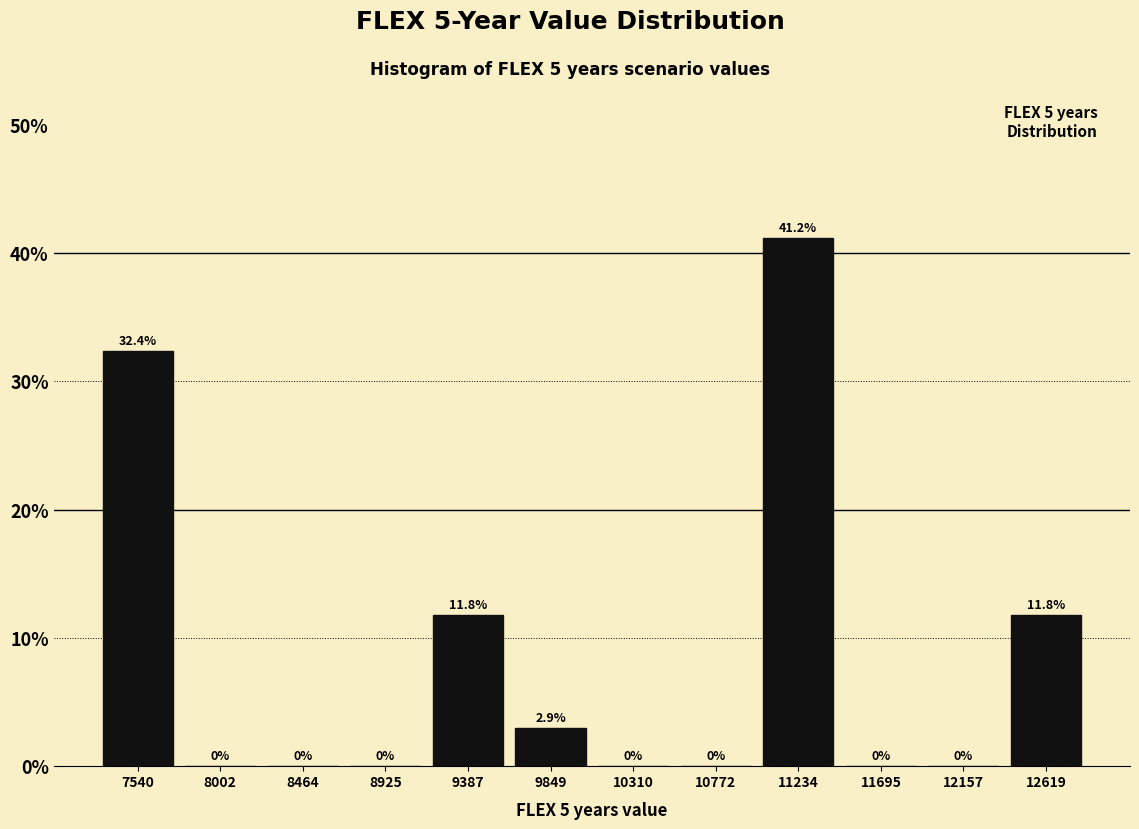

Reading left to right, transcribe this chart: for each bar, give the range it covers on the x-axis and its height. The bar edges are not printed on the chart, so give them approximately, as read against the axis.

7300 to 7750: 32.4
7750 to 8250: 0.0
8250 to 8700: 0.0
8700 to 9150: 0.0
9150 to 9600: 11.8
9600 to 10100: 2.9
10100 to 10550: 0.0
10550 to 11000: 0.0
11000 to 11450: 41.2
11450 to 11950: 0.0
11950 to 12400: 0.0
12400 to 12850: 11.8